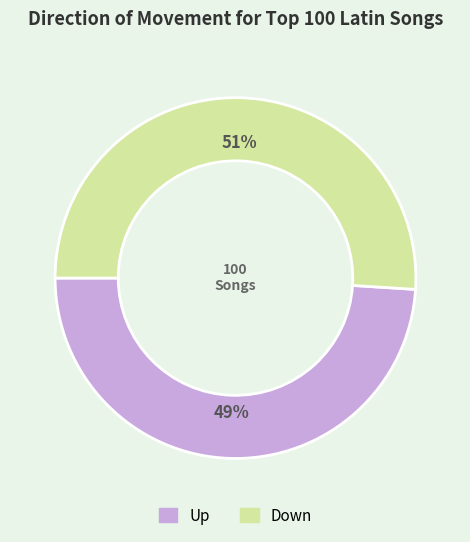

To the nearest percent, what is the difference between the largest and smallest slice percentages?

2%